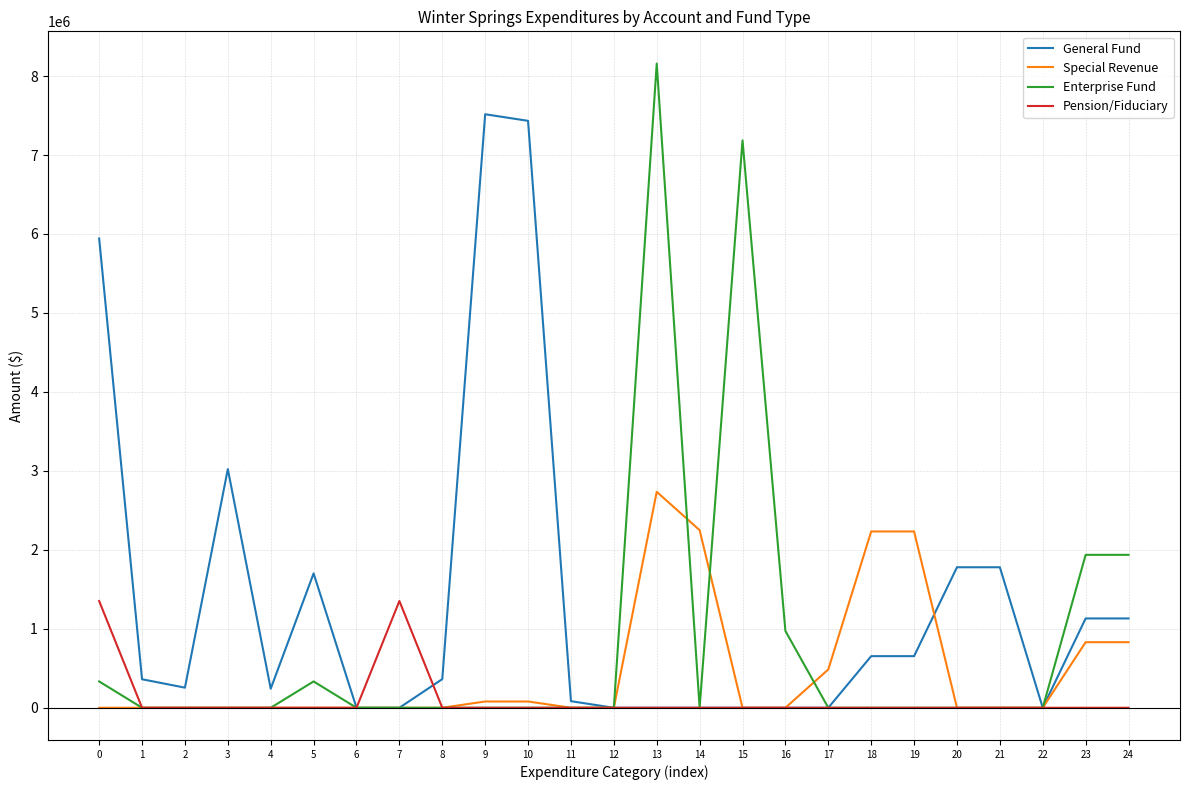

What is the greatest value displayed?

8158348